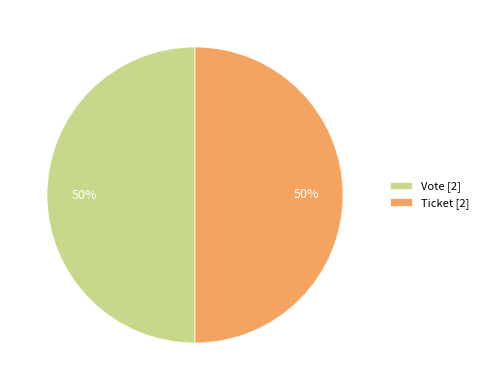

What is the ratio of the value at Vote [2] to the value at Ticket [2]?

1.0